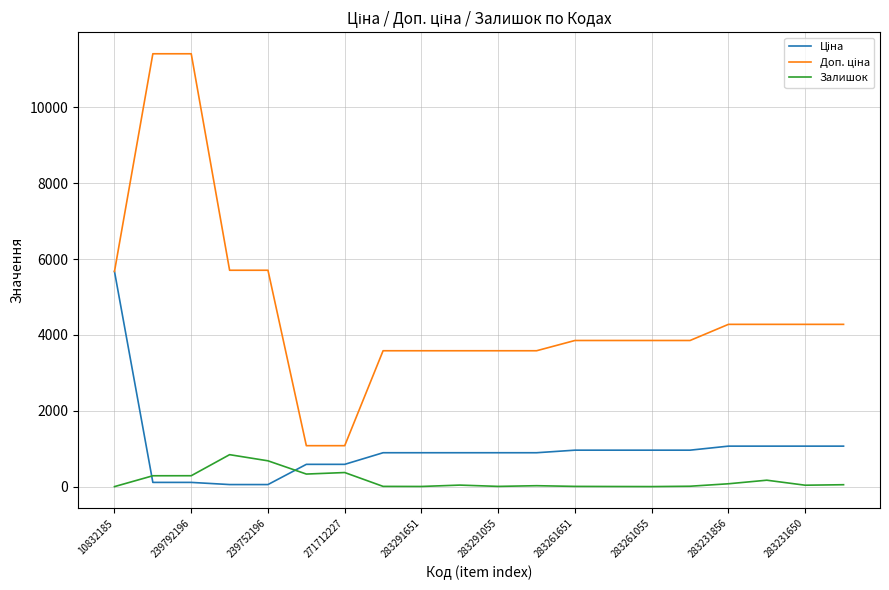

How many distinct data groups are displayed?

3